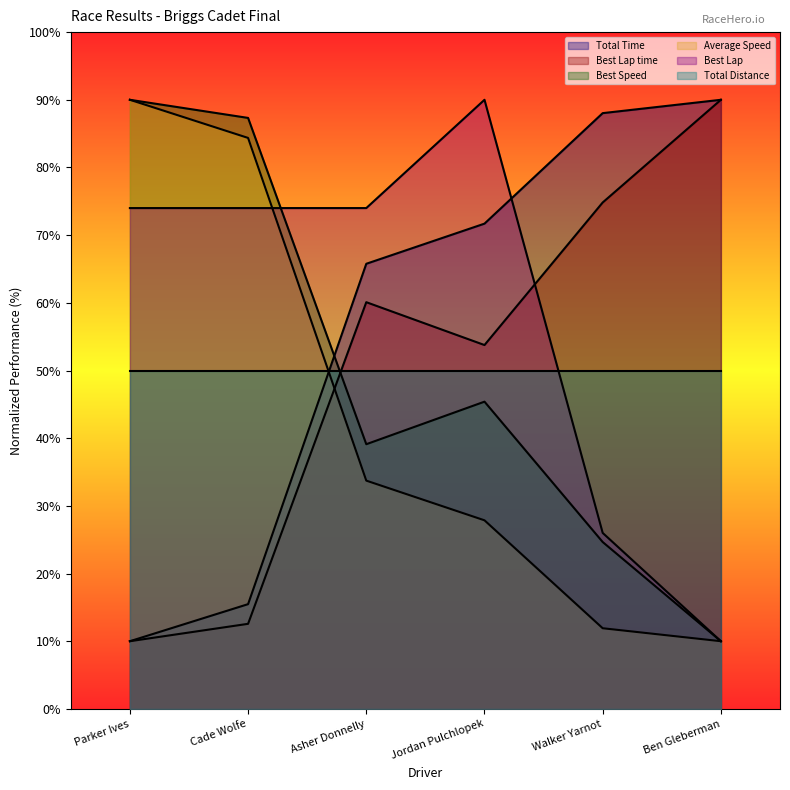

How many times do Best Speed and Best Lap cross each other?

1